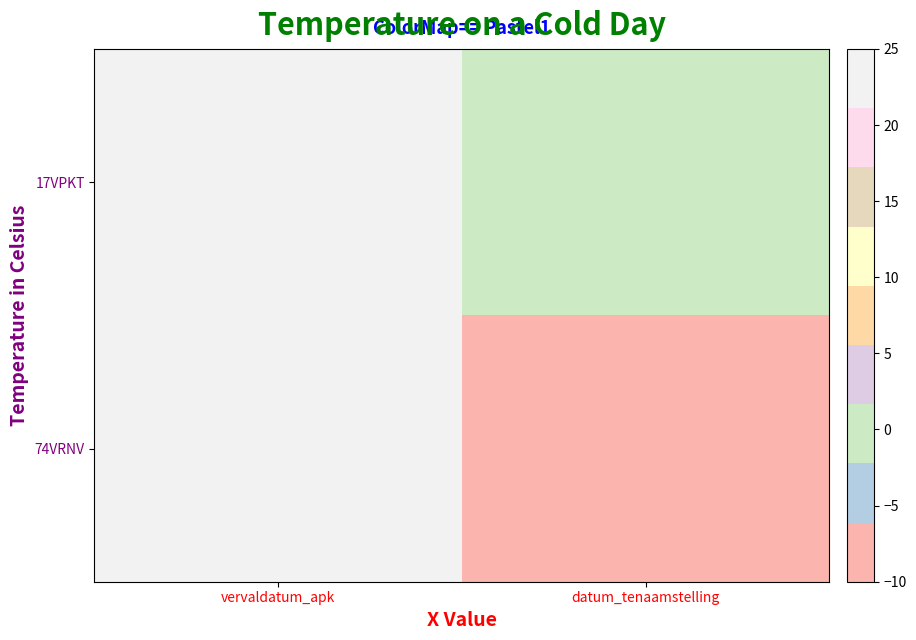

Reading left to right, list all the values displayed in this chart.

17VPKT: vervaldatum_apk=25.0	datum_tenaamstelling=1.5
74VRNV: vervaldatum_apk=21.4	datum_tenaamstelling=-10.0